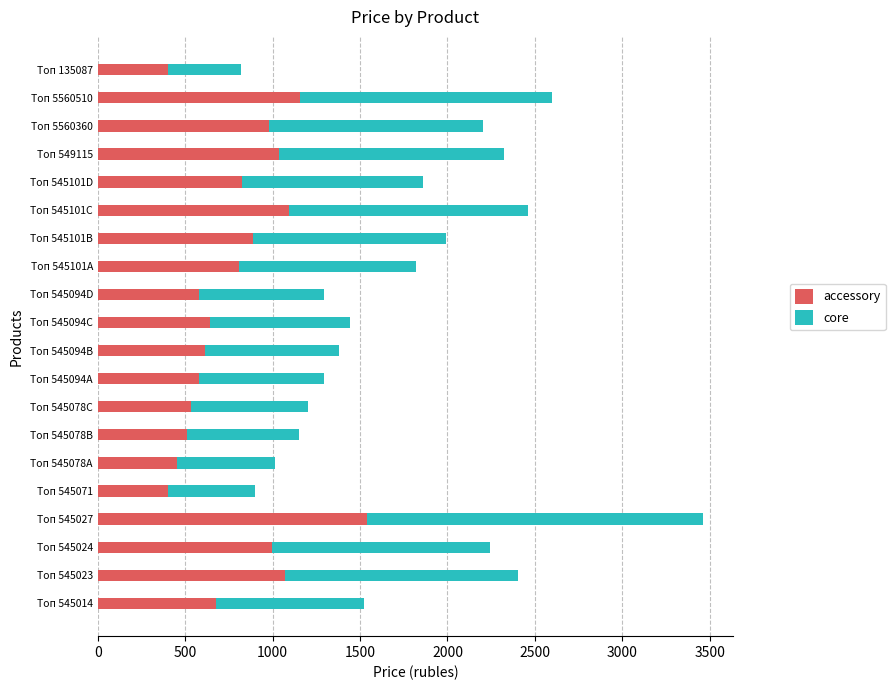

The value of accessory at Топ 549115 is 1034. True or false?

True